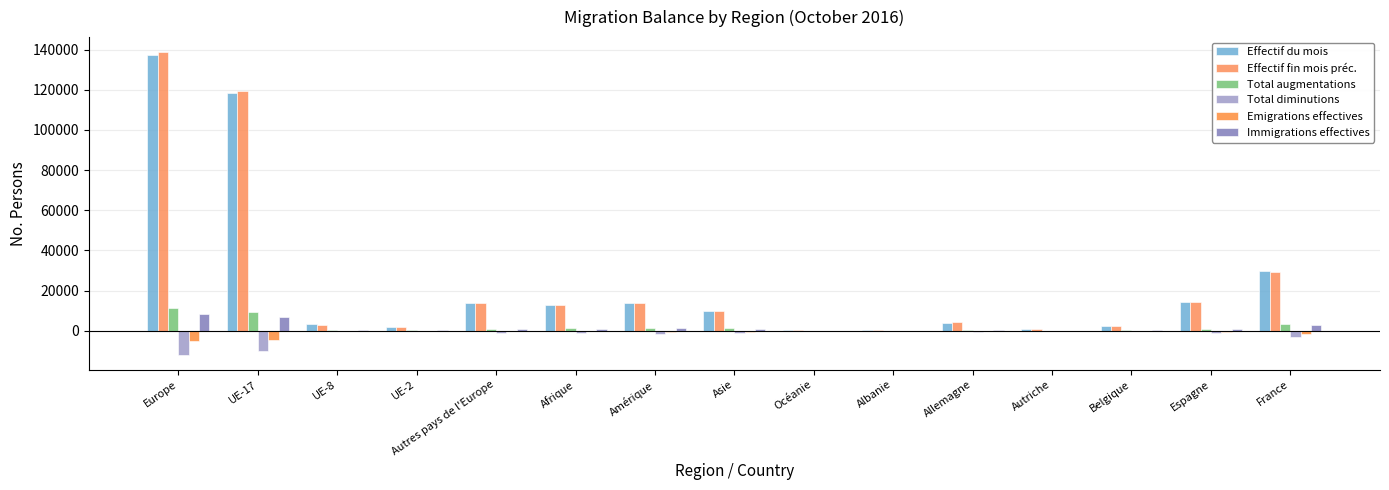

Which series has the largest range (max minus min)?

Effectif fin mois préc.